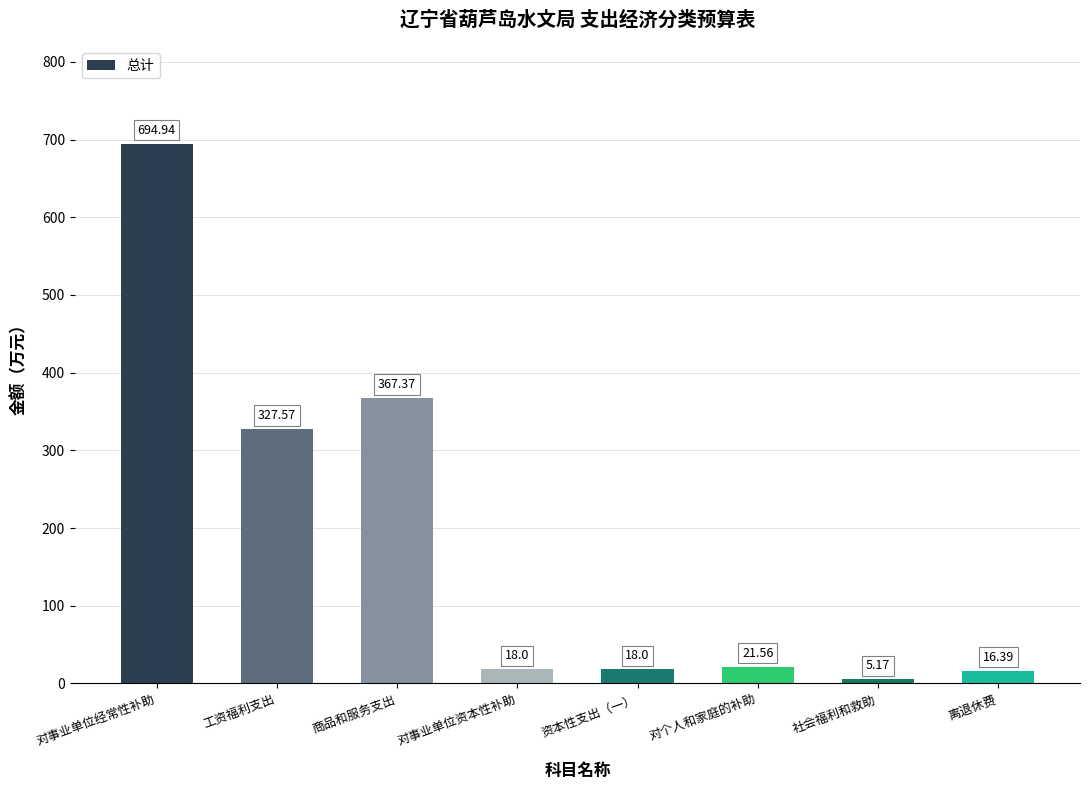

How many data points does each series have?

8